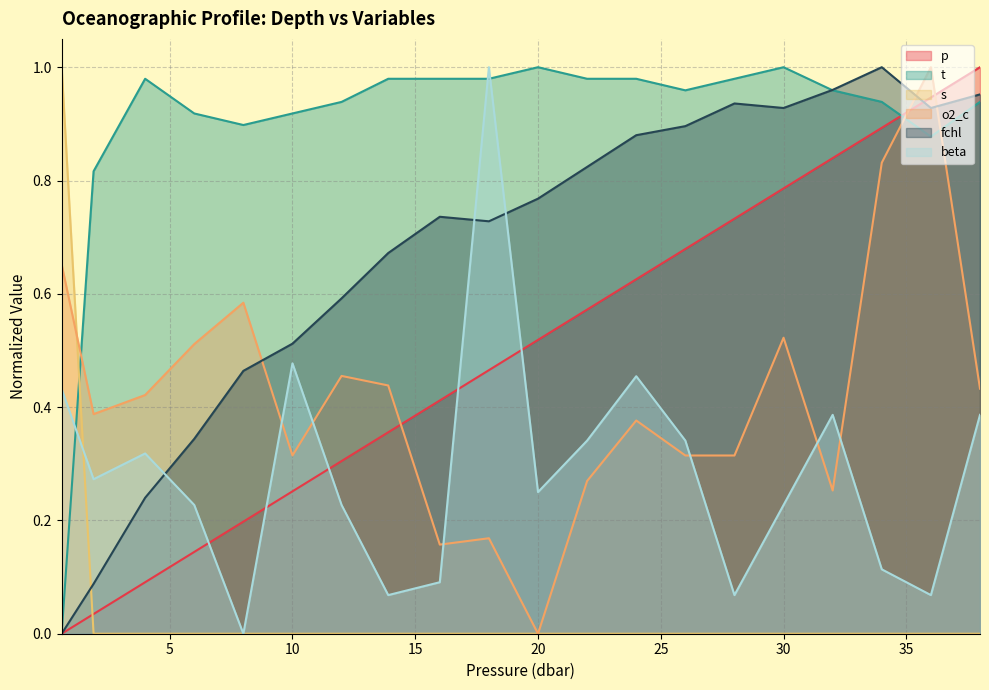

Between 8.0 and 38.0, which is larger?

38.0